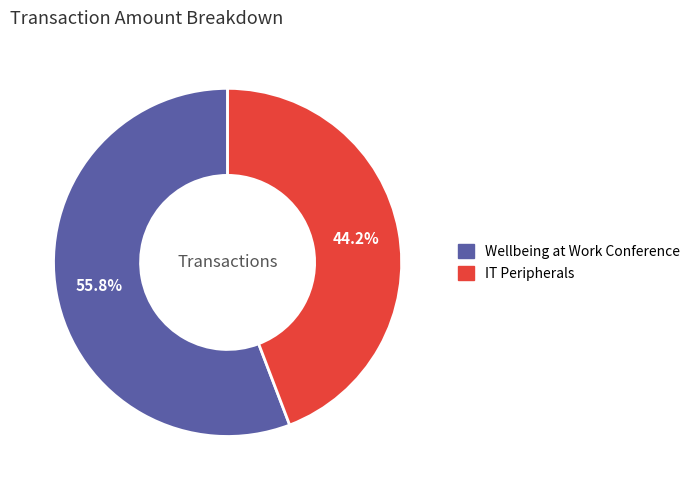

Is it true that Wellbeing at Work Conference is 71% of the pie?

False